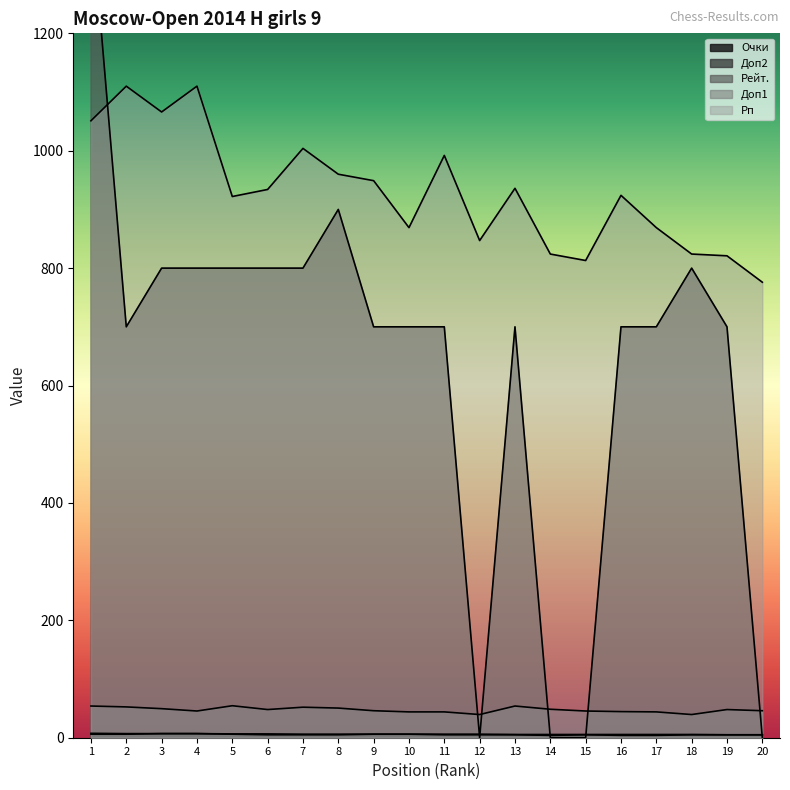

At which category is the sum across all series the highest?

1